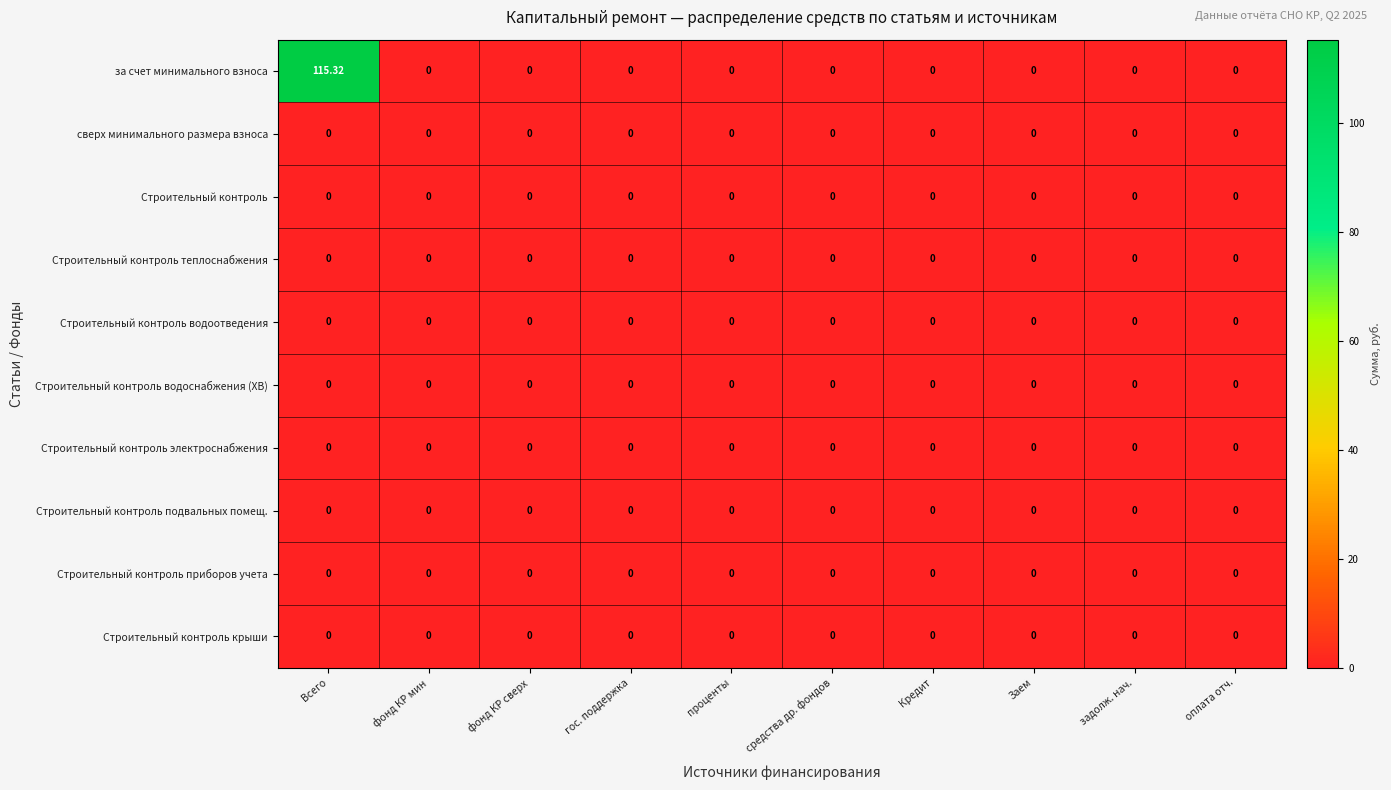

Which series has the largest total across all categories?

за счет минимального взноса